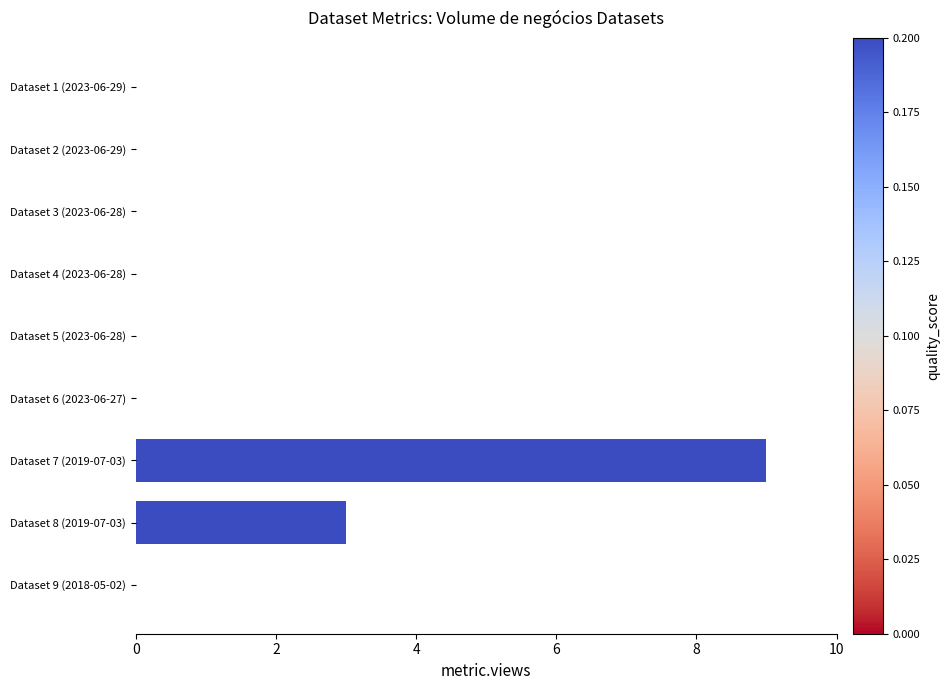

How many data points does each series have?

9